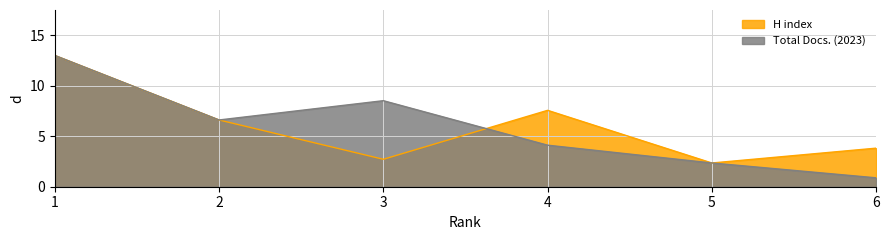

The value of Total Docs. (2023) at 4 is 4.1. True or false?

True